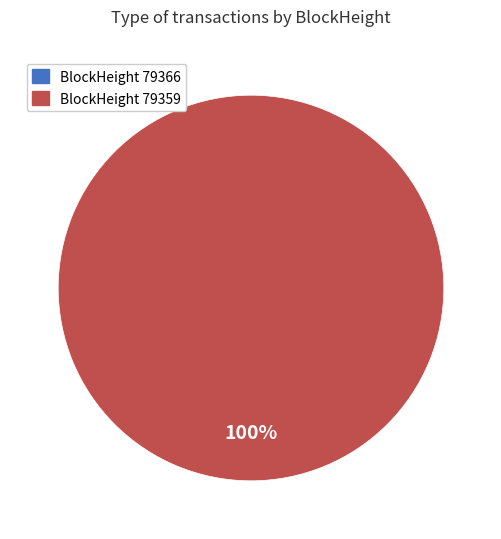

What percentage do 79359 and 79366 together represent?

100.0%